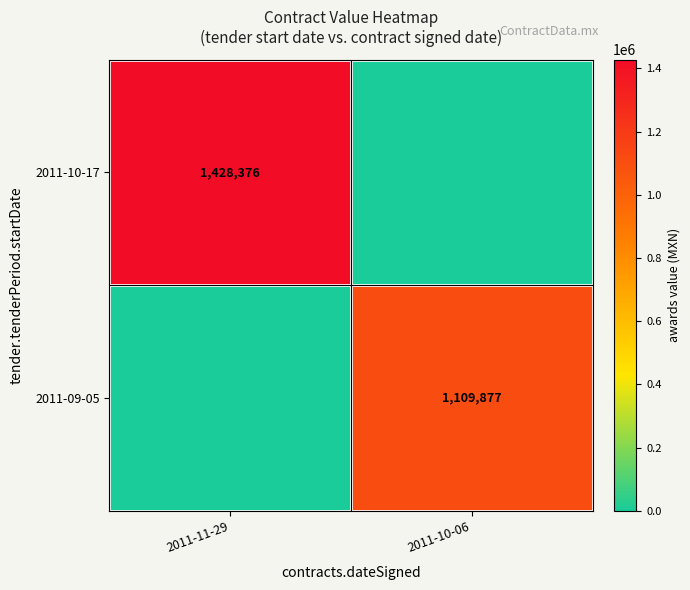

True or false: 2011-10-17 has a value of 781435 at 2011-11-29.

False